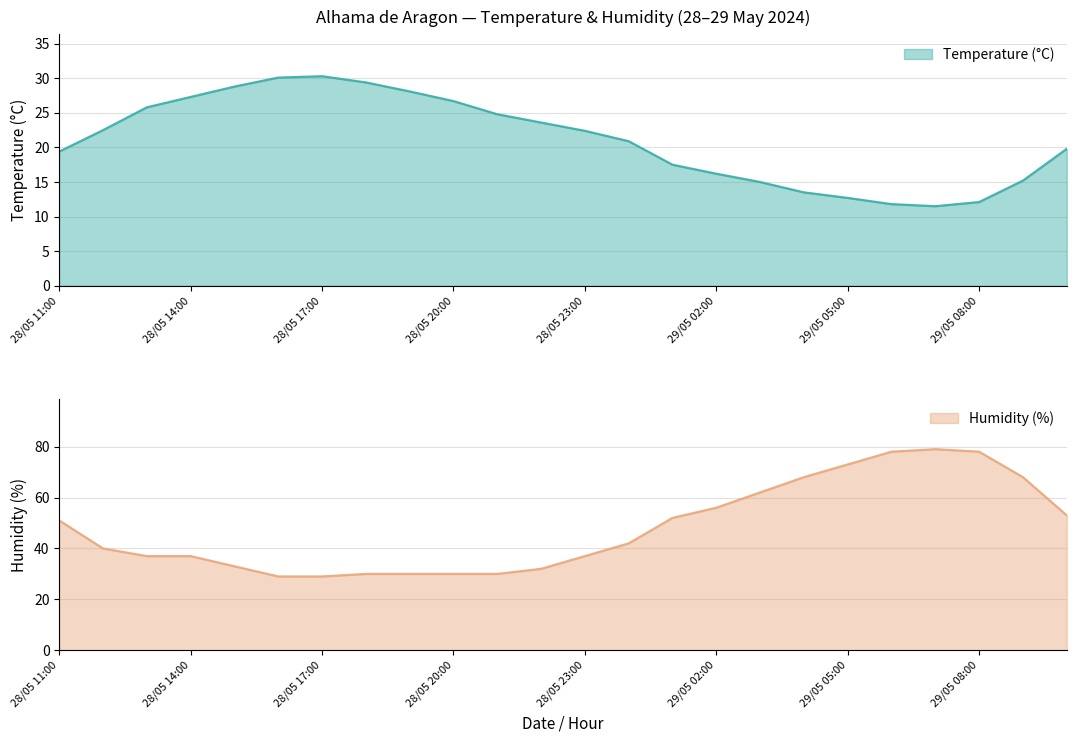

What is the difference between the Temperature (°C) values at 29/05 09:00 and 29/05 05:00?

2.5